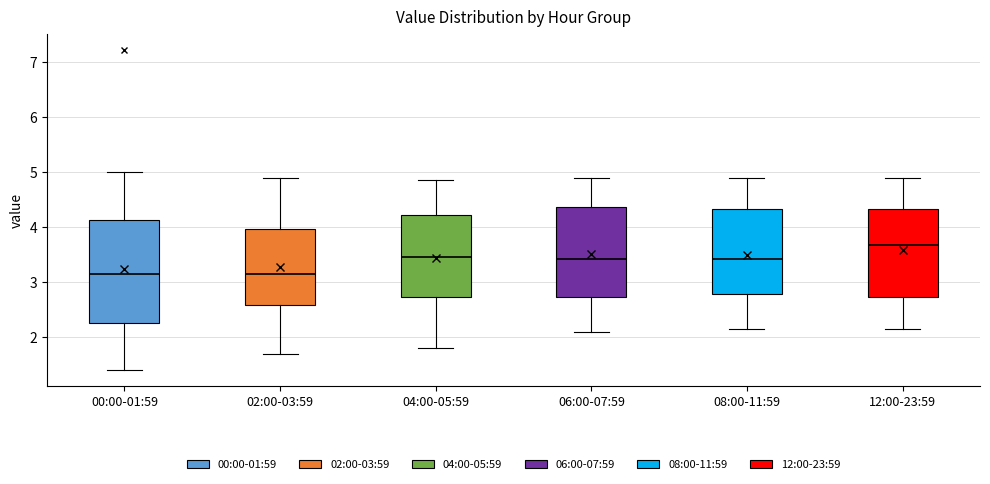

Reading left to right, read every box against the y-axis: the position of its median line, the range the box covers, and the ends of its whiskers. The values are not printed on the chart, so give them approximately, as read against the axis.

00:00-01:59: median 3.1, box 2.3 to 4.1, whiskers 1.4 to 5.0
02:00-03:59: median 3.2, box 2.6 to 4.0, whiskers 1.7 to 4.9
04:00-05:59: median 3.5, box 2.7 to 4.2, whiskers 1.8 to 4.9
06:00-07:59: median 3.4, box 2.7 to 4.4, whiskers 2.1 to 4.9
08:00-11:59: median 3.4, box 2.8 to 4.3, whiskers 2.2 to 4.9
12:00-23:59: median 3.7, box 2.7 to 4.3, whiskers 2.2 to 4.9